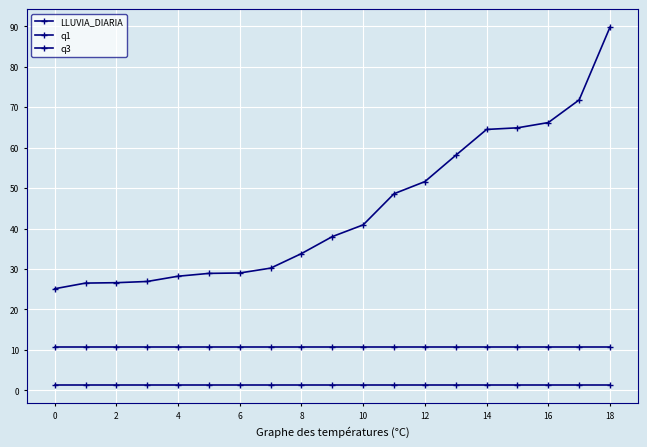

Reading left to right, extract all data points from this chart.

LLUVIA_DIARIA: 25.1	26.5	26.6	26.9	28.2	28.9	29.0	30.2	33.8	38.0	40.9	48.6	51.6	58.1	64.5	64.9	66.2	71.8	89.8
q1: 1.2	1.2	1.2	1.2	1.2	1.2	1.2	1.2	1.2	1.2	1.2	1.2	1.2	1.2	1.2	1.2	1.2	1.2	1.2
q3: 10.7	10.7	10.7	10.7	10.7	10.7	10.7	10.7	10.7	10.7	10.7	10.7	10.7	10.7	10.7	10.7	10.7	10.7	10.7